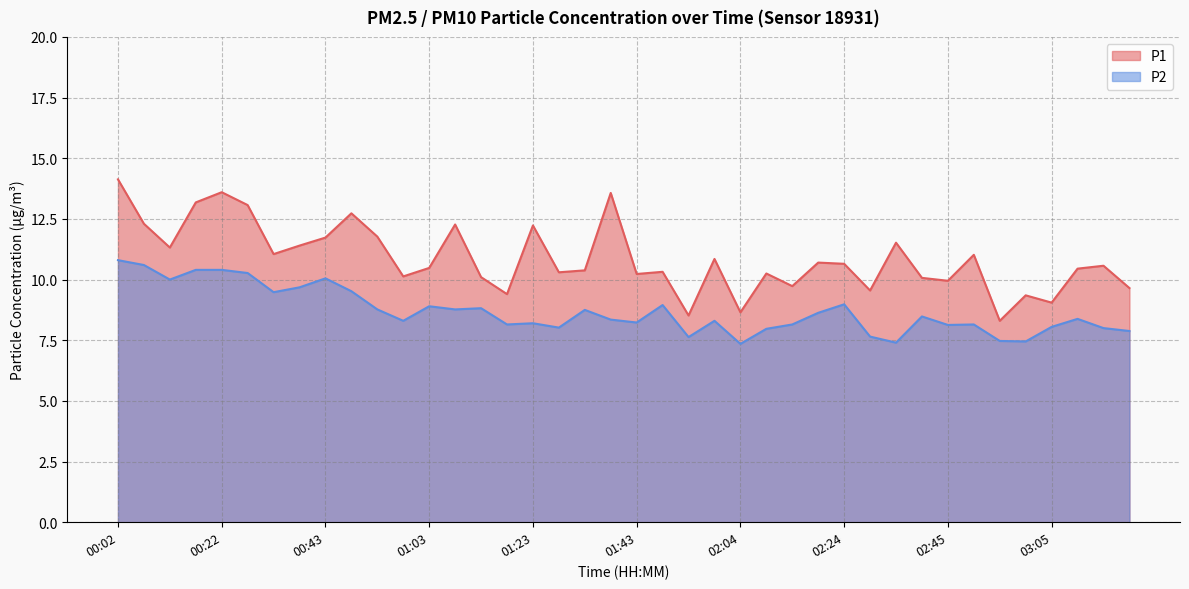

Reading left to right, extract all data points from this chart.

P1: 14.1	12.3	11.3	13.2	13.6	13.1	11.1	11.4	11.7	12.7	11.8	10.1	10.5	12.3	10.1	9.4	12.2	10.3	10.4	13.6	10.2	10.3	8.5	10.8	8.7	10.2	9.7	10.7	10.7	9.6	11.5	10.1	9.9	11.0	8.3	9.3	9.1	10.4	10.6	9.7
P2: 10.8	10.6	10.0	10.4	10.4	10.3	9.5	9.7	10.1	9.5	8.8	8.3	8.9	8.8	8.8	8.2	8.2	8.0	8.8	8.3	8.2	8.9	7.6	8.3	7.3	8.0	8.2	8.6	9.0	7.7	7.4	8.5	8.1	8.2	7.5	7.5	8.1	8.4	8.0	7.9